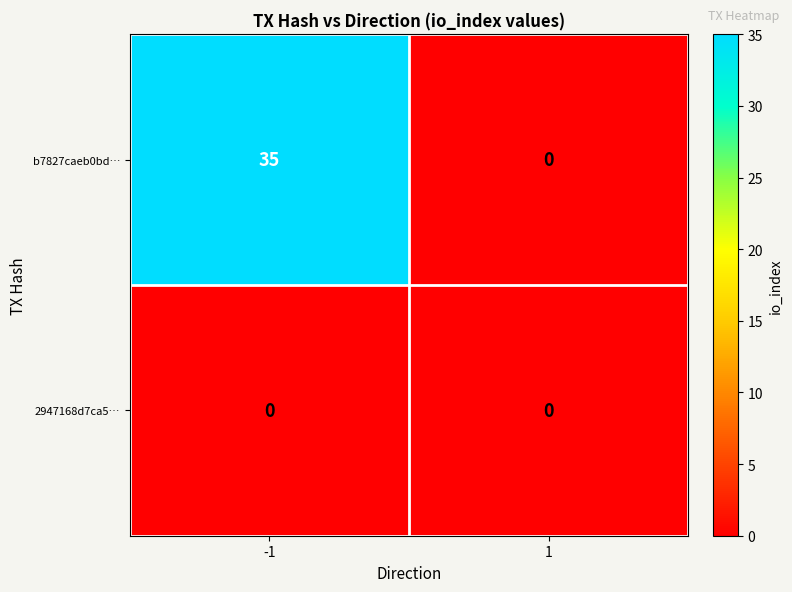

What is the total value across all series at -1?

35